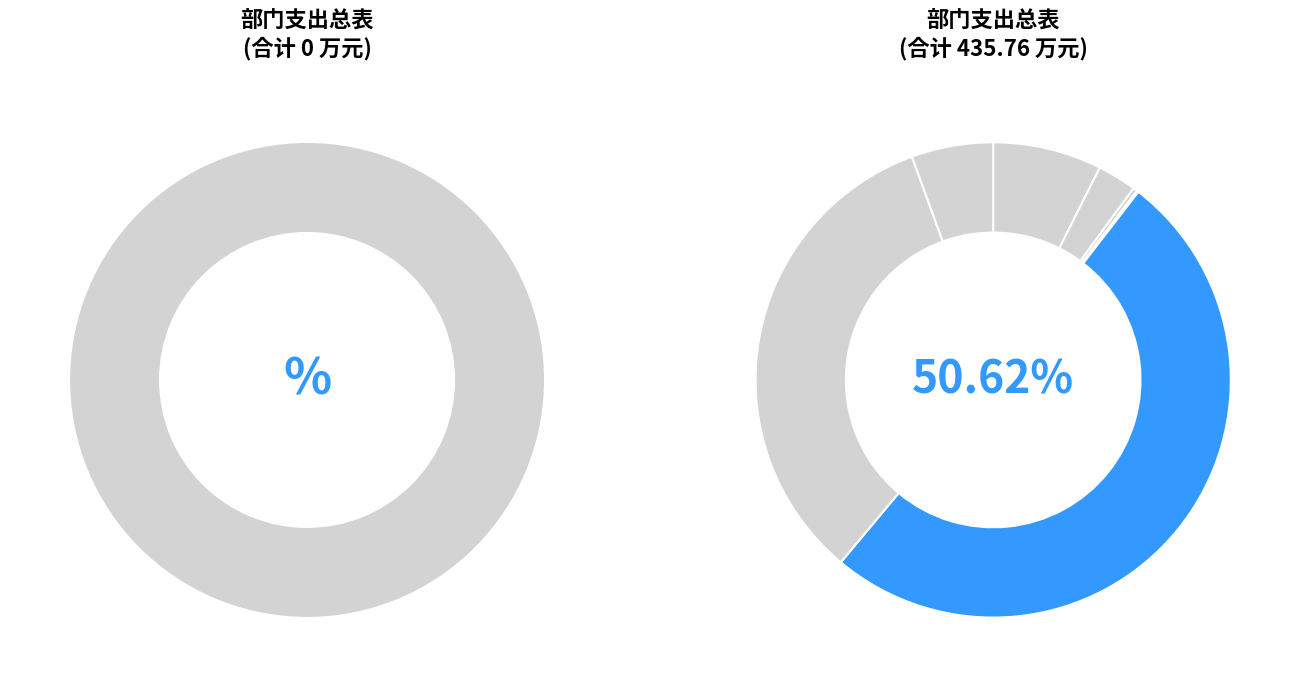

True or false: 住房公积金 accounts for 6% of the total.

True